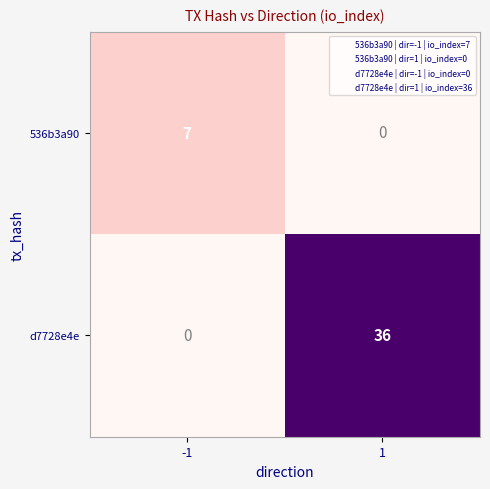

Read the d7728e4e value at 1.

36